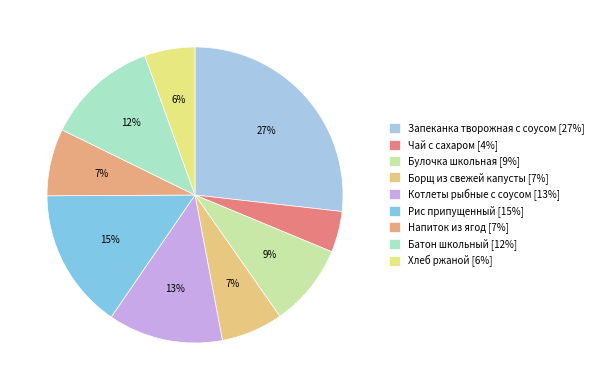

To the nearest percent, what portion does Хлеб ржаной represent?

6%